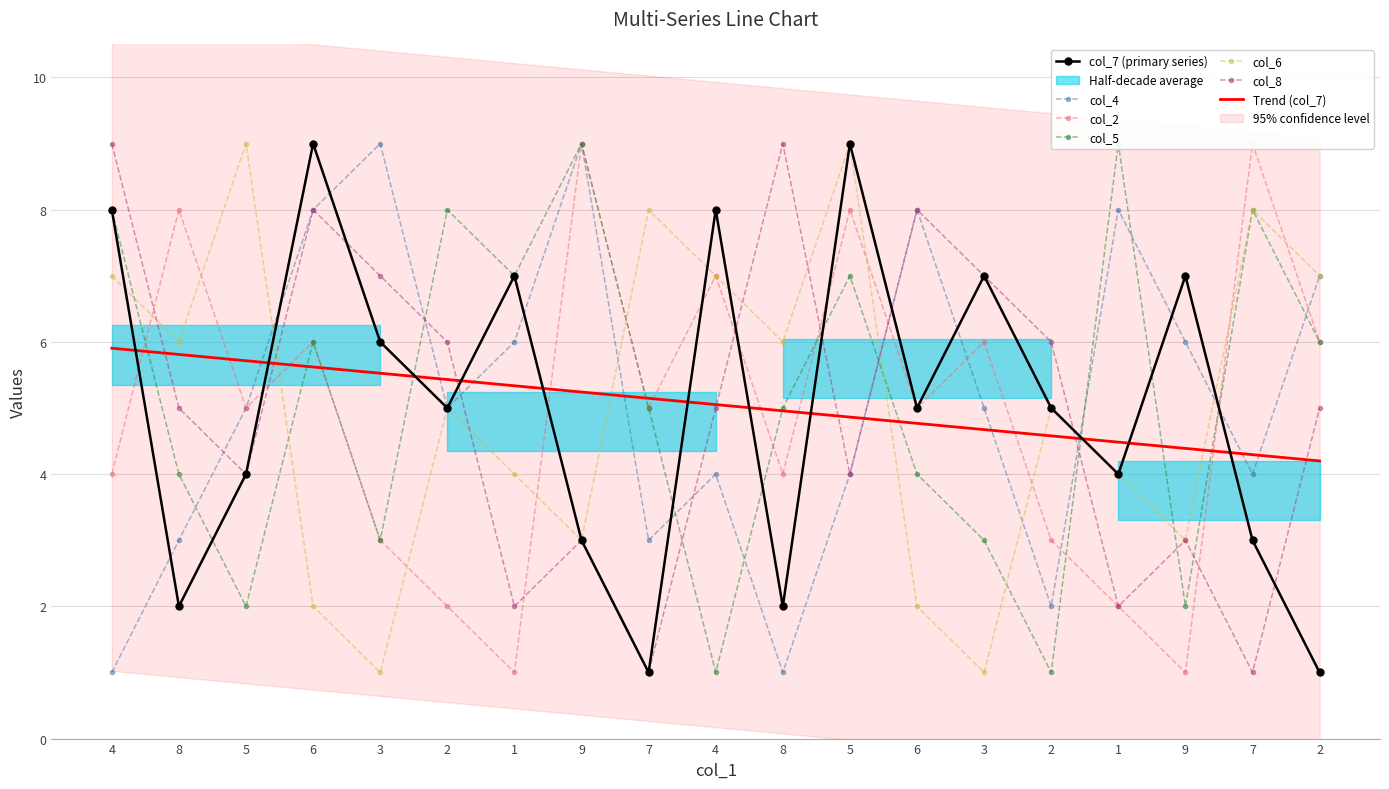

Rank the series by their maximum value, from highest to lowest.

col_7, col_4, col_2, col_5, col_6, col_8